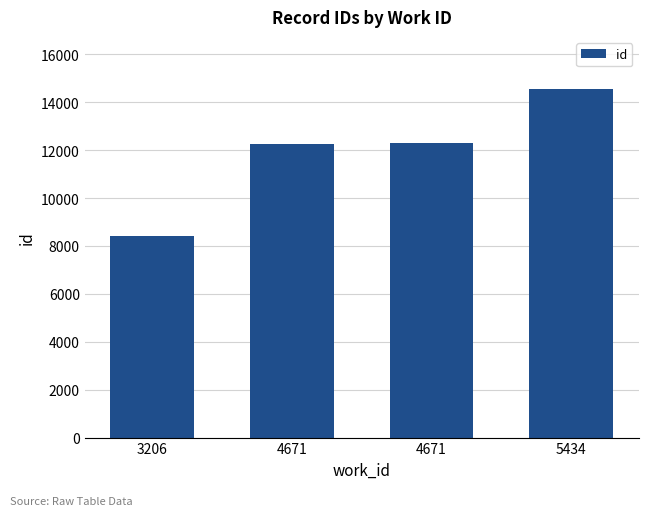

Which has a higher value, 4671 or 3206?

4671